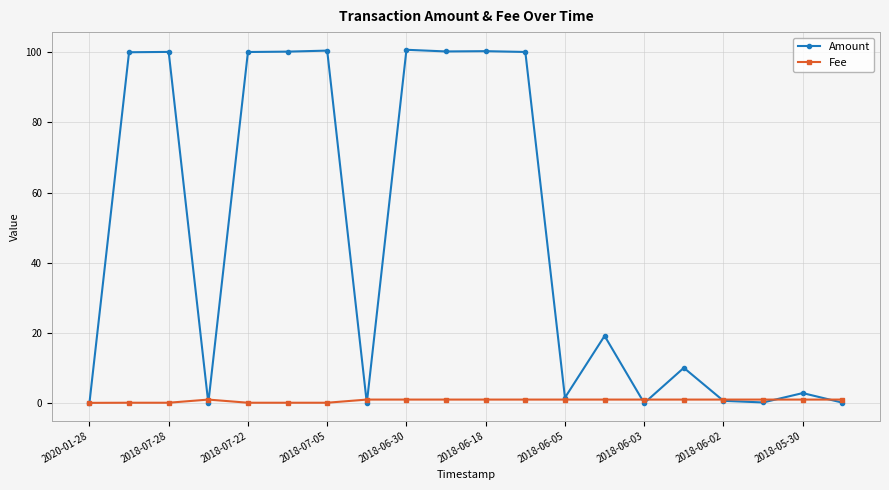

Which series has the largest total across all categories?

Amount